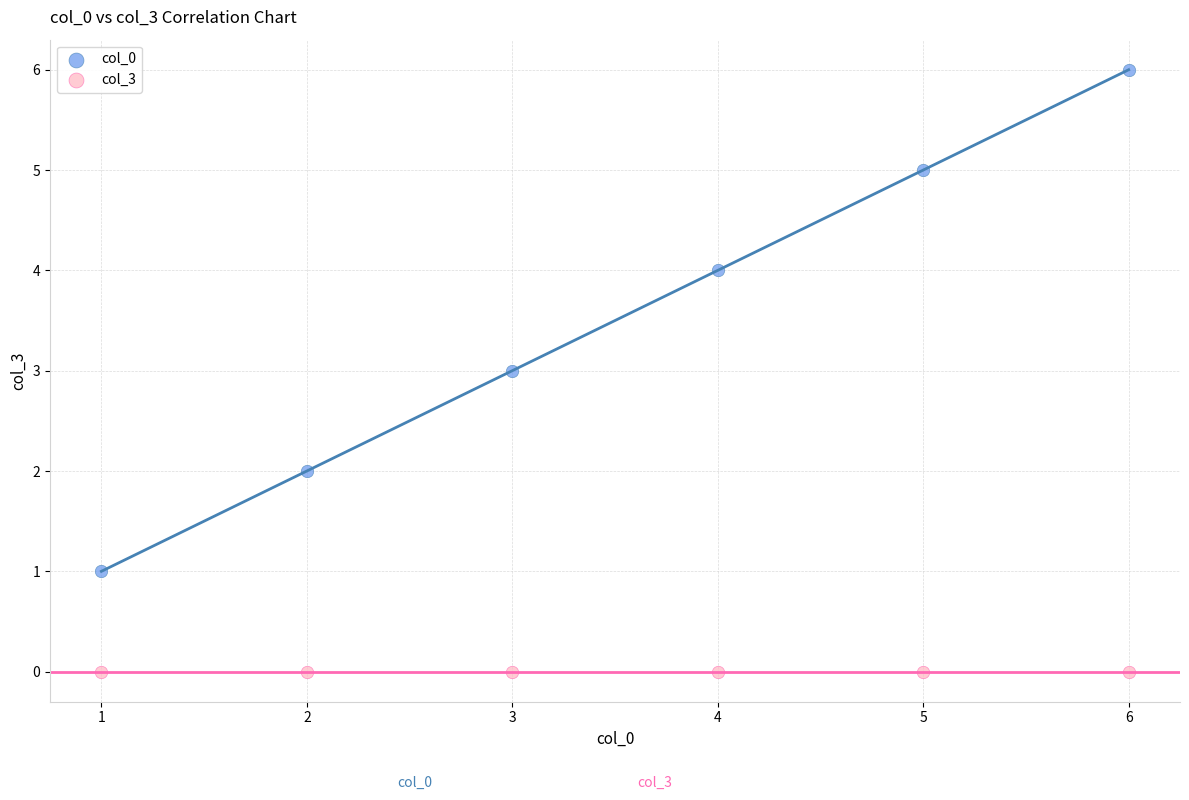

Across all data points, what is the average X value?

4